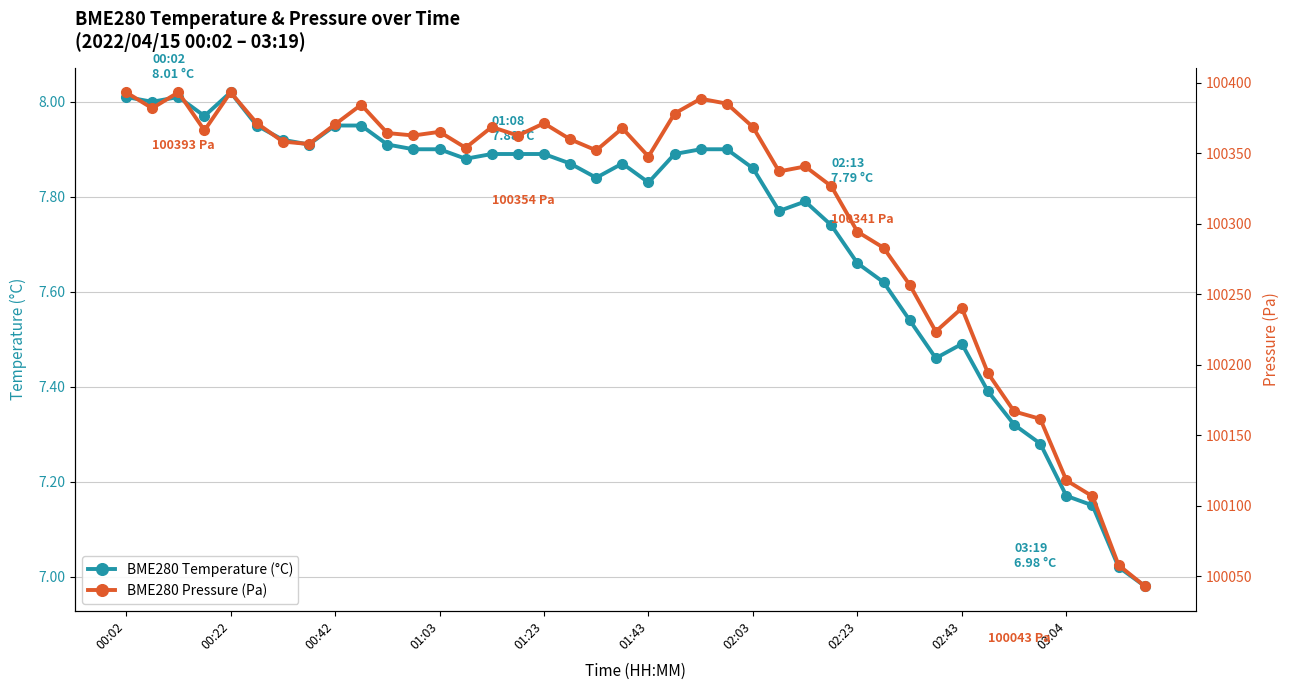

True or false: BME280 Pressure (Pa) has more than 0 interior local peaks.

True